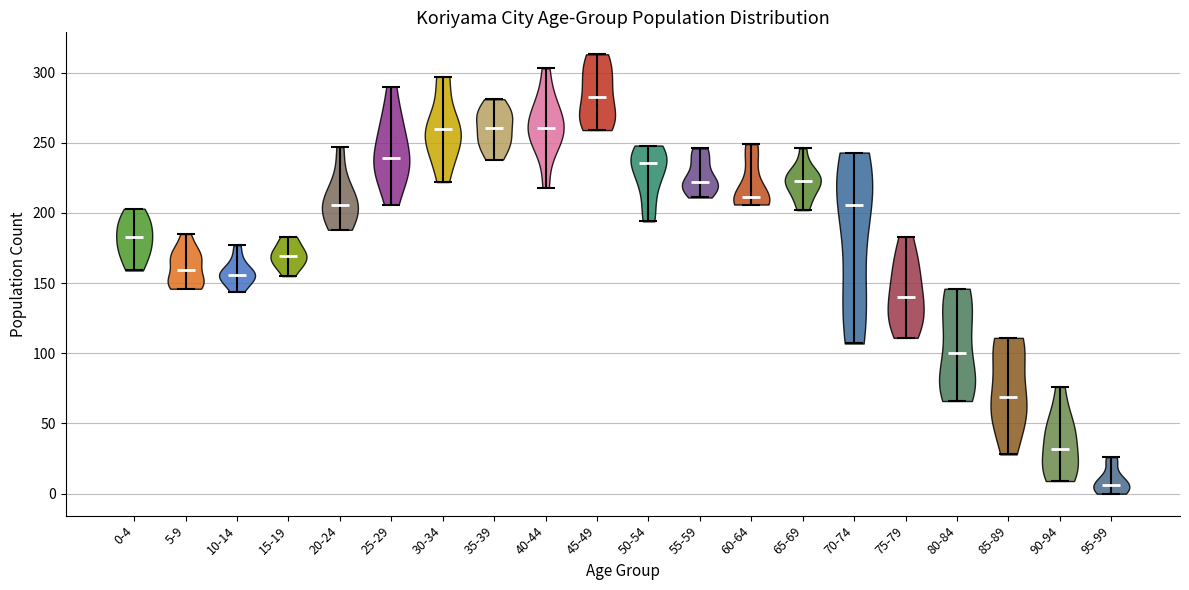

What is the lowest point the violin for 70-74 reaches on the y-axis? The values are not printed on the chart, so give them approximately, as read against the axis.

105